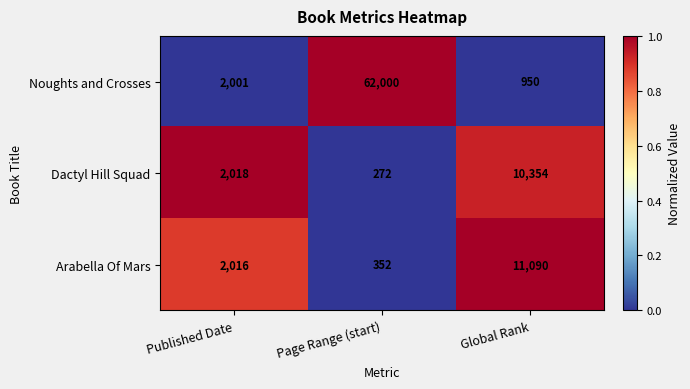

Rank the series at Published Date from highest to lowest value.

Dactyl Hill Squad, Arabella Of Mars, Noughts and Crosses